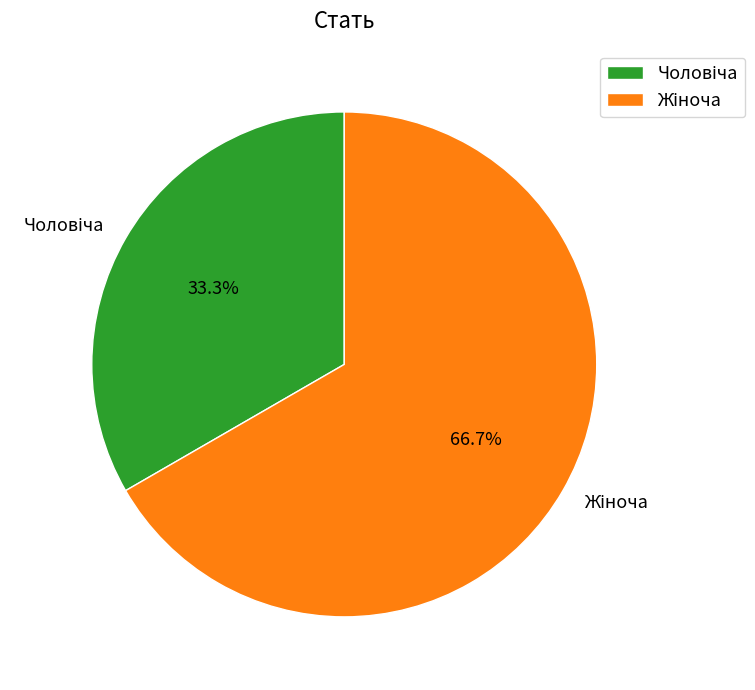

Does any single category account for the majority?

Yes